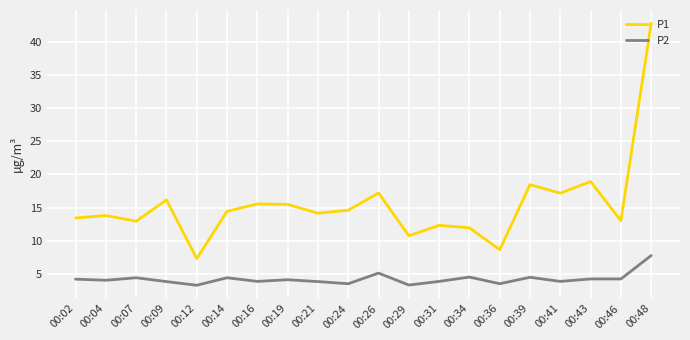

Which series has the largest range (max minus min)?

P1